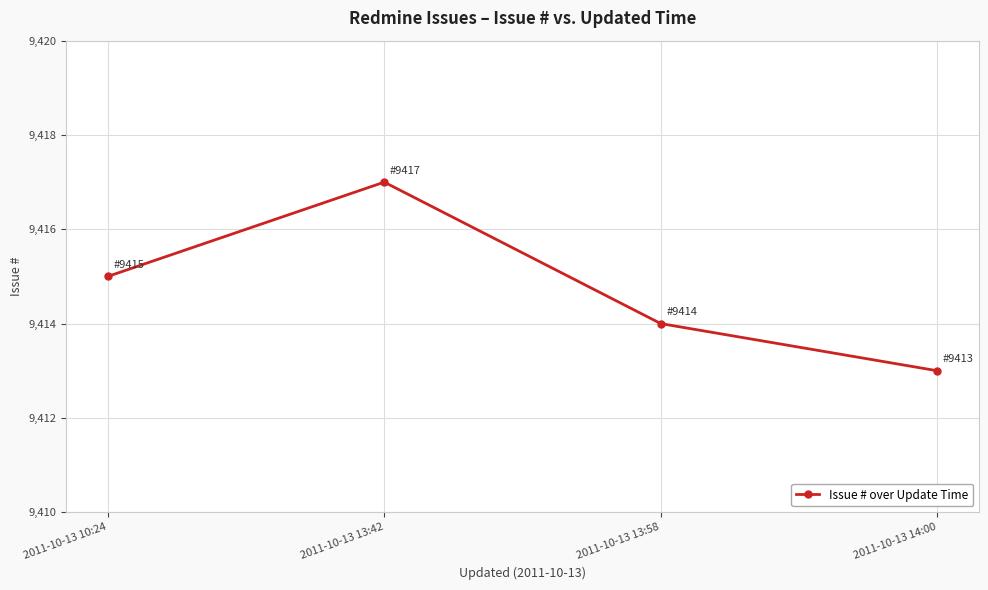

What is the label of the 1st point from the left?

2011-10-13 10:24